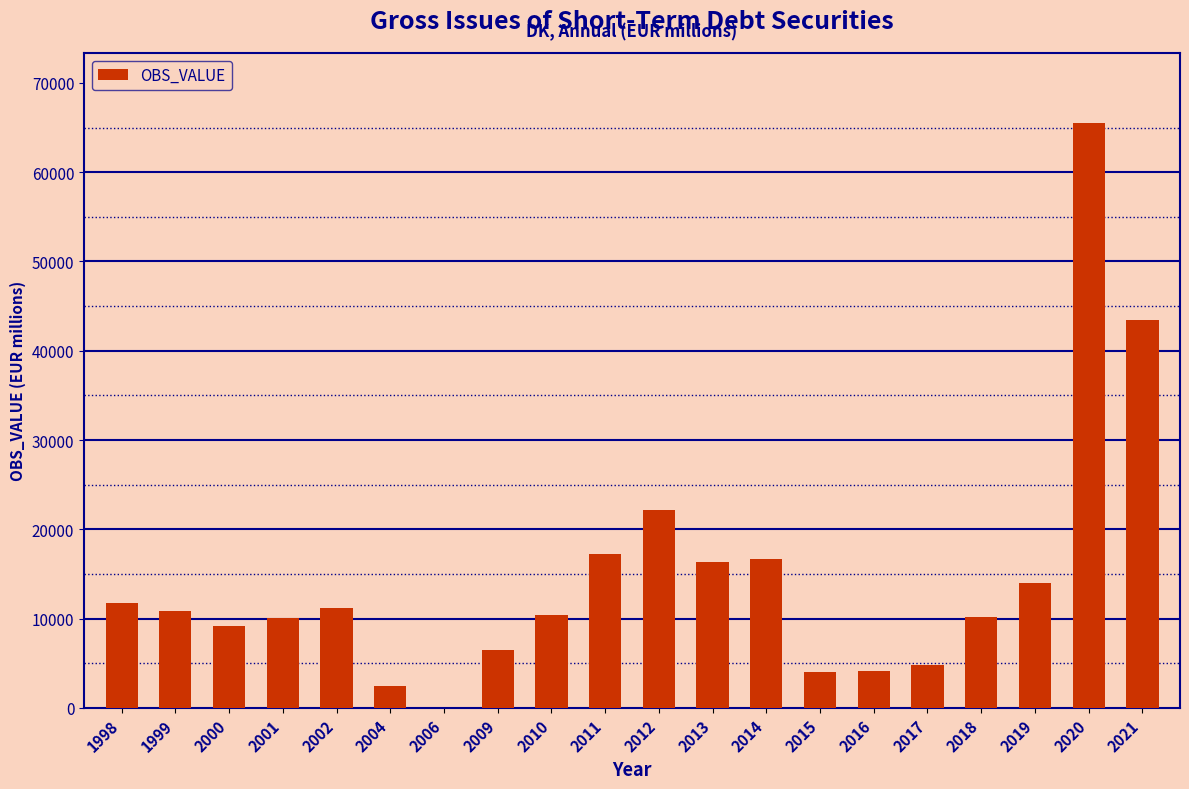

True or false: the data shows 10905.8 at 1999.

True